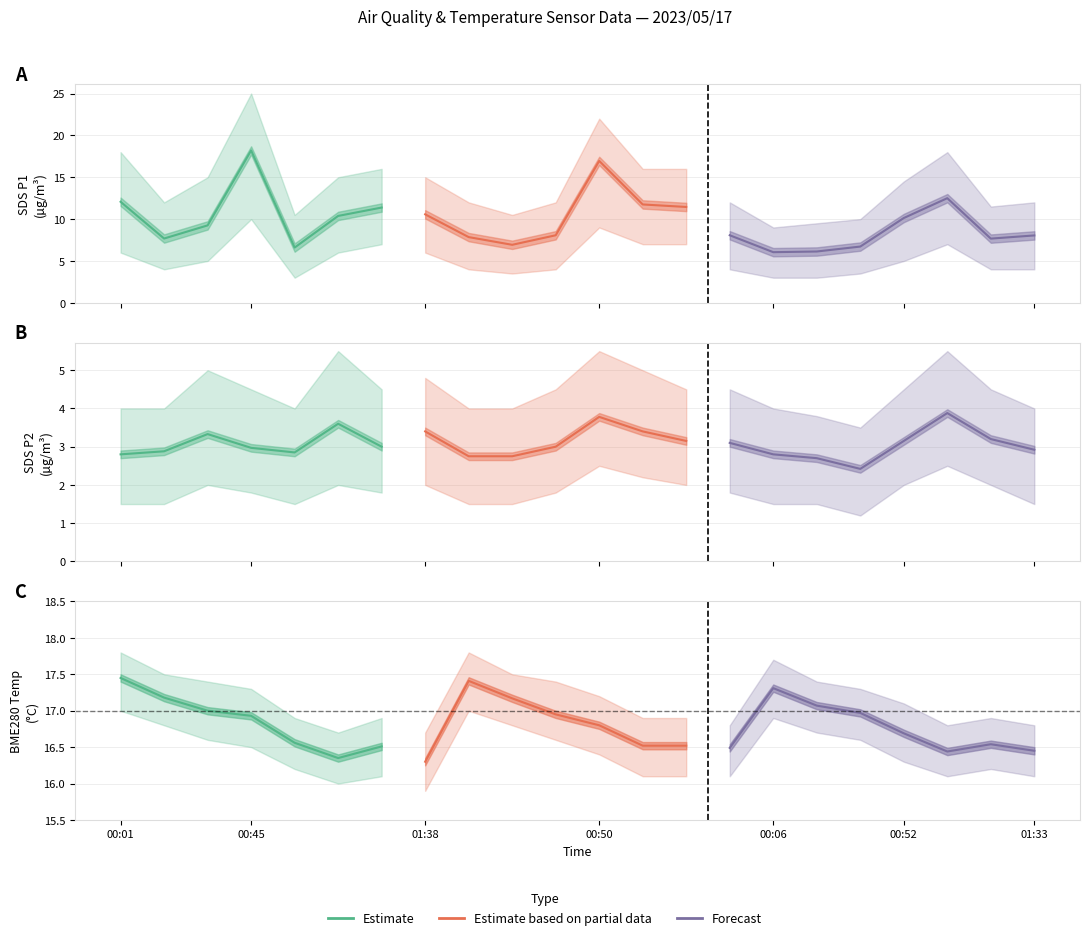

Where is the first local maximum for SDS_P1?

00:45